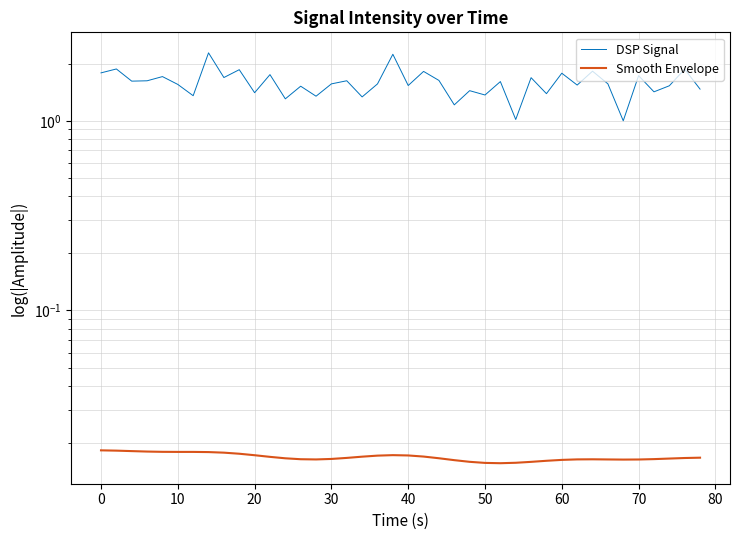

Does the chart display data point markers on the line(s)?

No